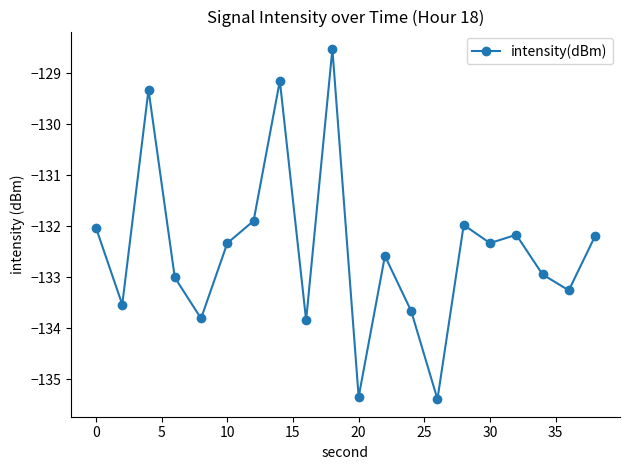

What is the smallest value displayed?

-135.4